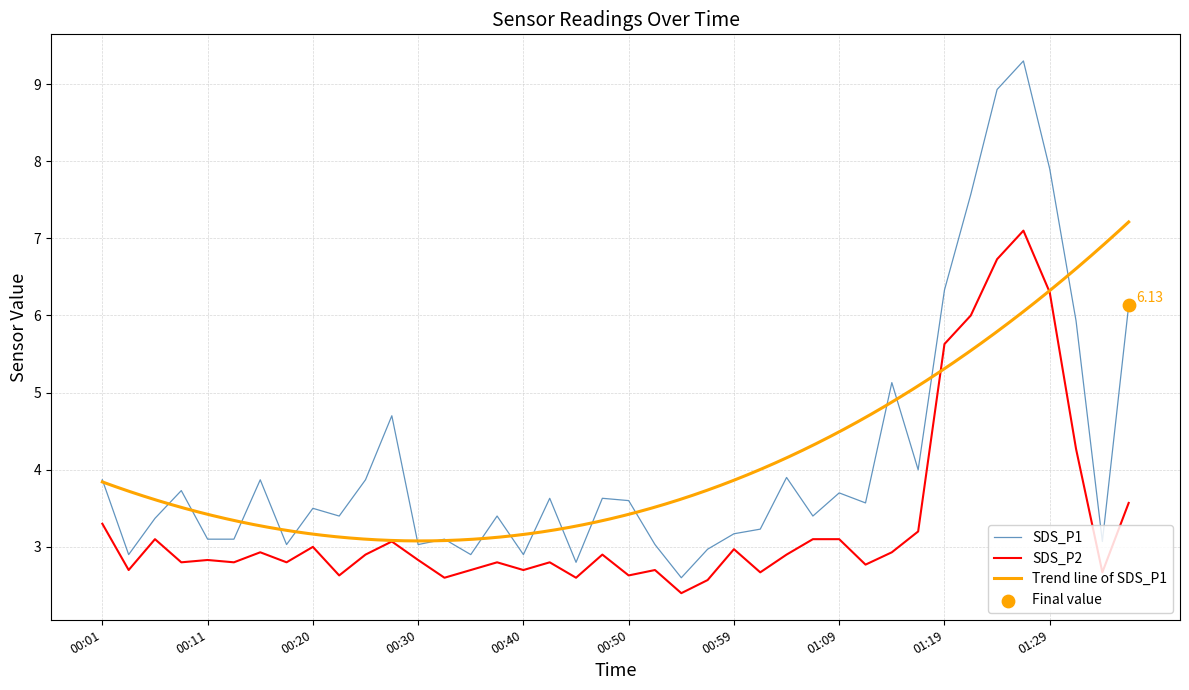

Is the value of SDS_P1 at 00:03 greater than the value of SDS_P2 at 01:12?

Yes